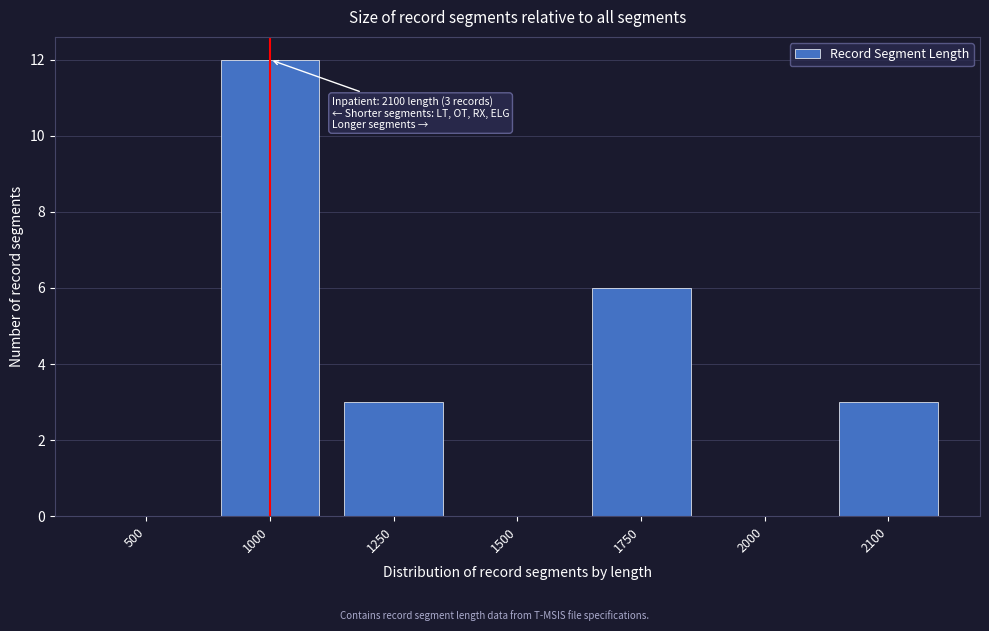

Reading left to right, list all the values displayed in this chart.

500=0	1000=12	1250=3	1500=0	1750=6	2000=0	2100=3